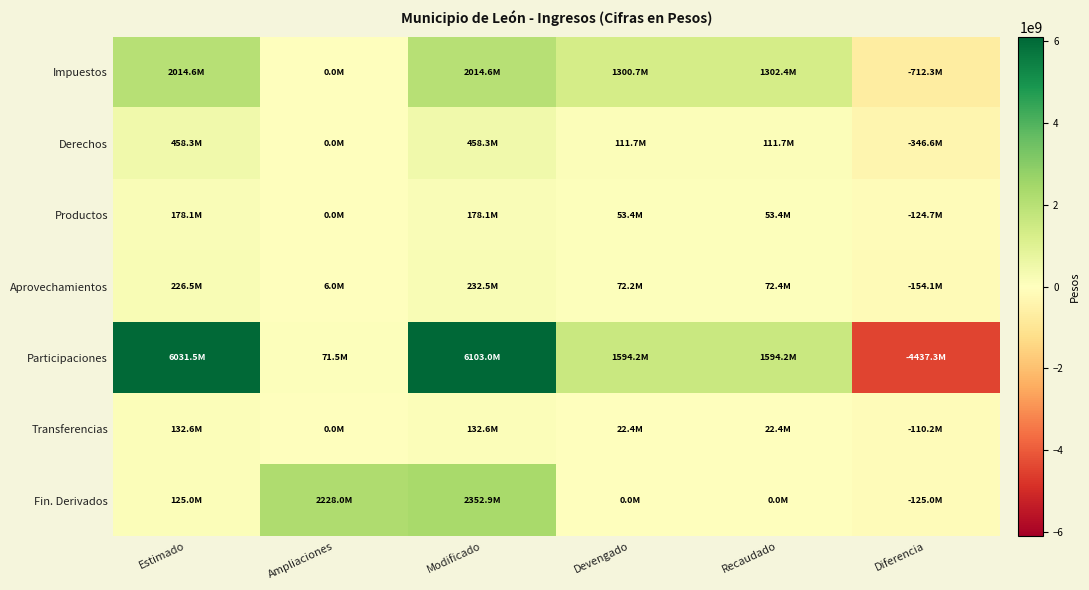

Count the number of categories in the chart.

6